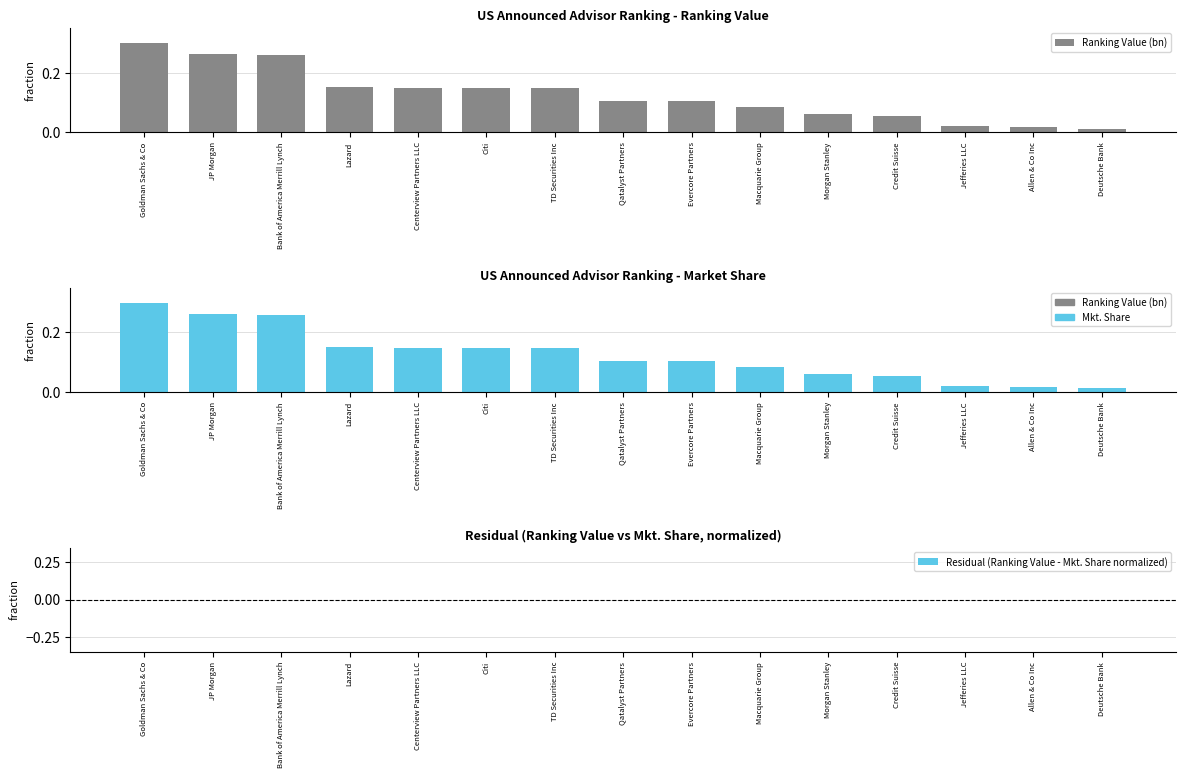

What is the difference between the maximum and minimum values in the Mkt. Share series?

0.3